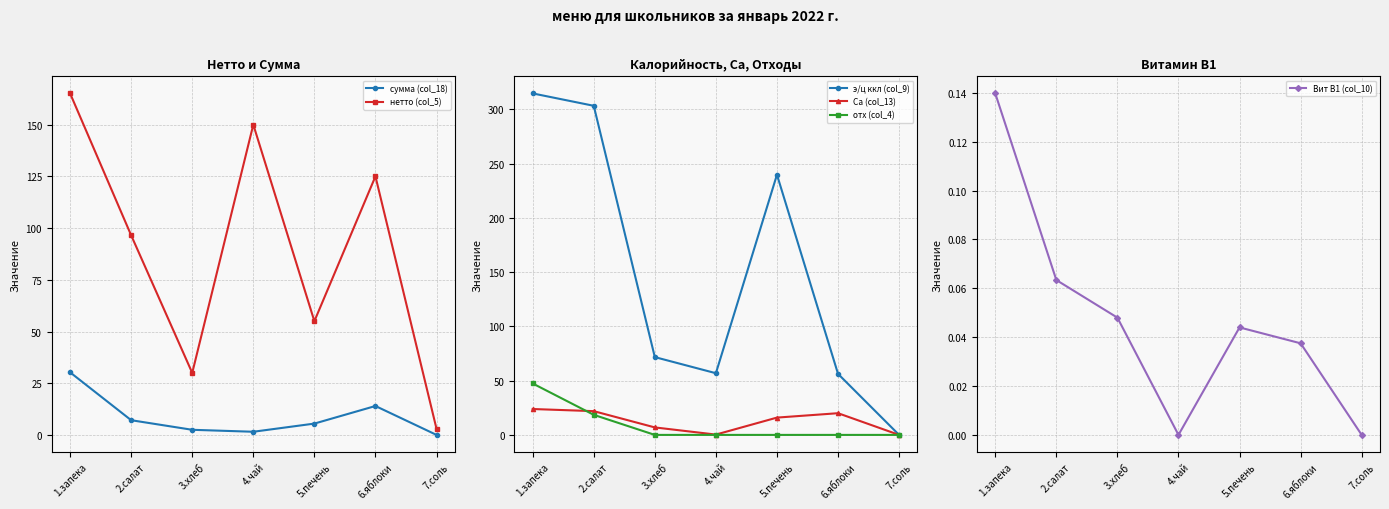

Is it true that нетто (col_5) equals 30.0 at 3.хлеб?

True